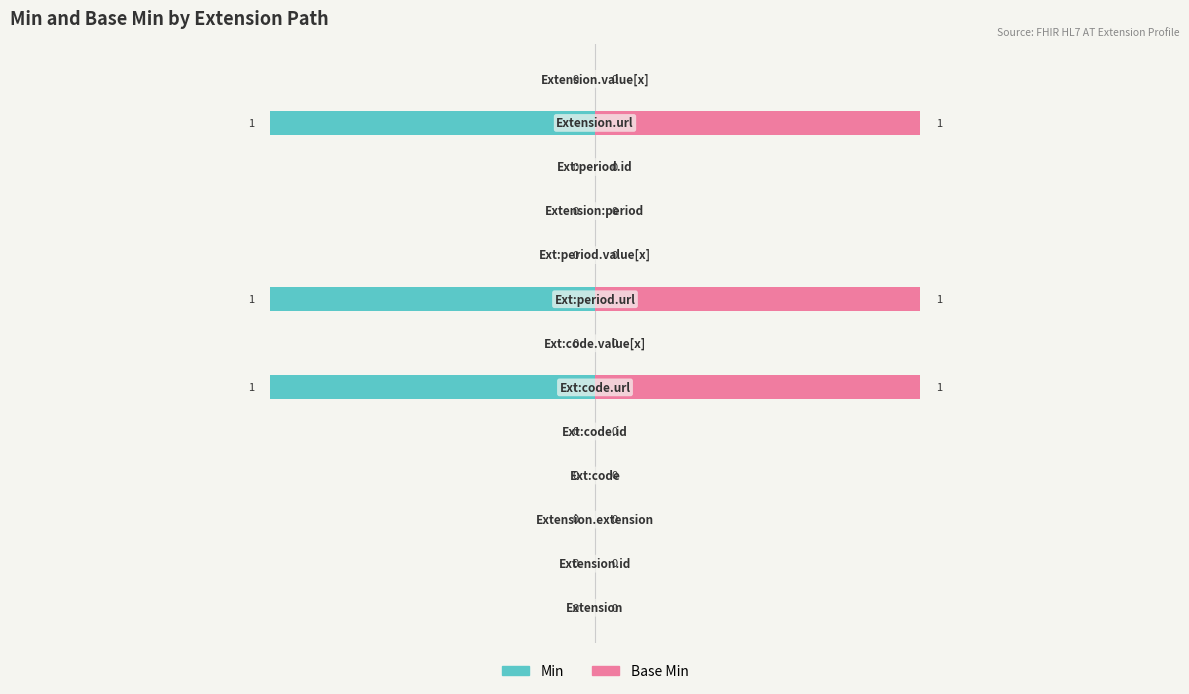

List the series in order of their overall mean, lowest first.

Min, Base Min